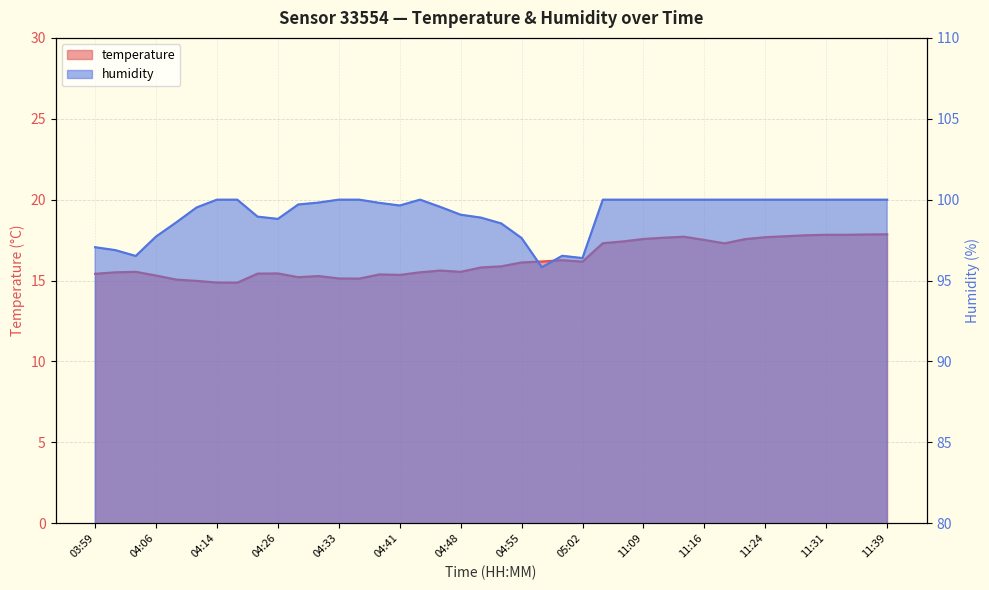

What are all the series names shown in the legend?

temperature, humidity